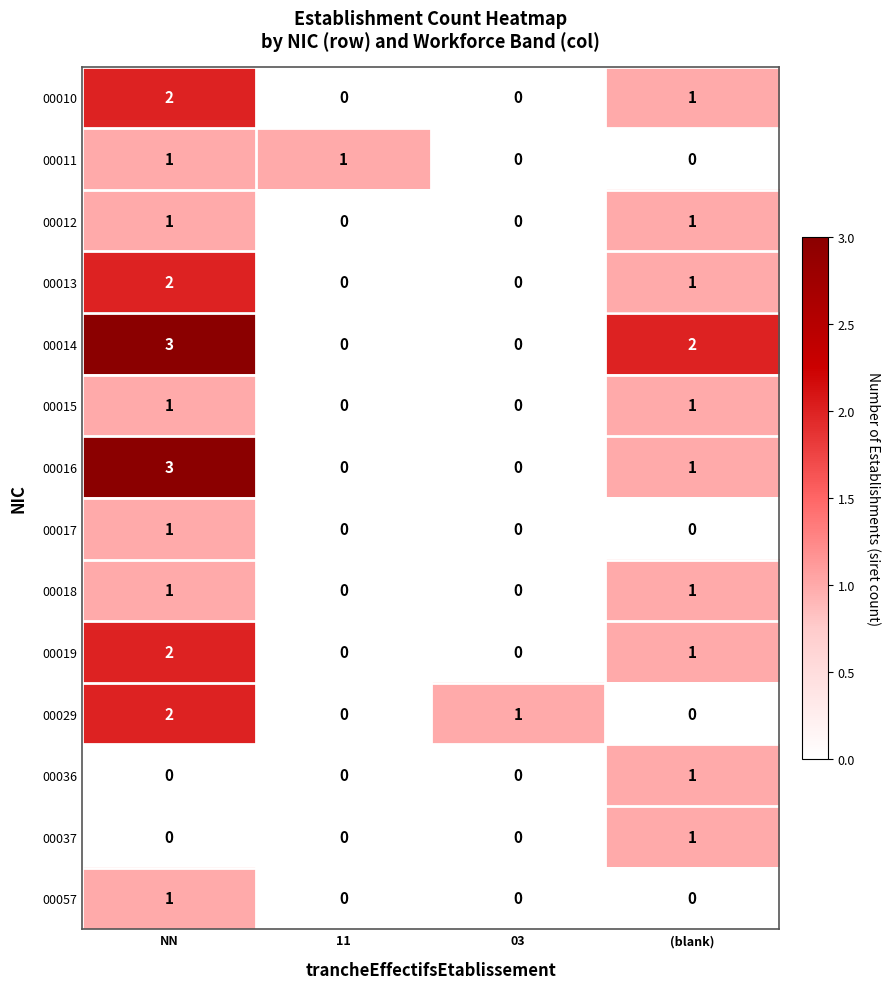

Which label corresponds to the largest value in the chart?

NN